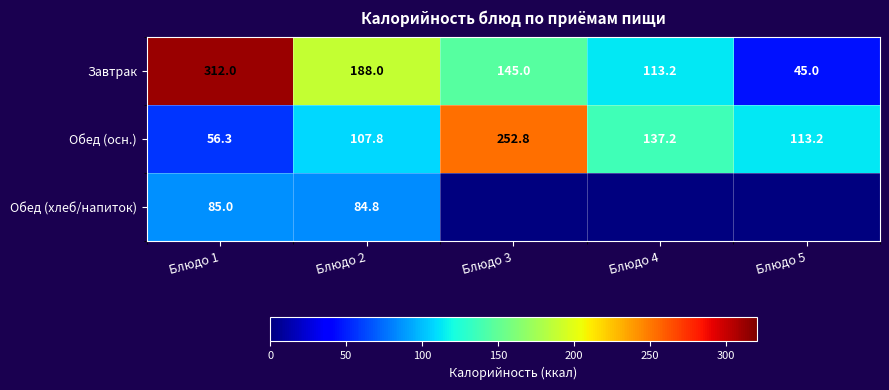

What is the greatest value displayed?

312.0